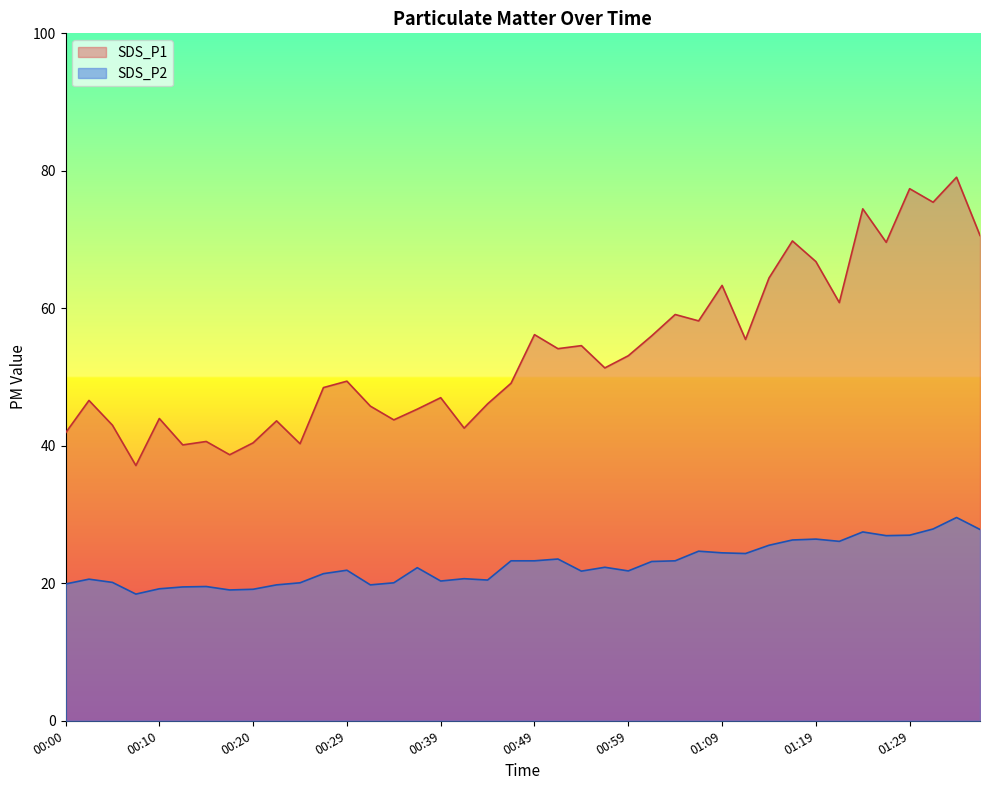

Reading left to right, list all the values displayed in this chart.

SDS_P1: 00:00=41.9	00:02=46.6	00:05=43.0	00:07=37.1	00:10=44.0	00:12=40.1	00:15=40.6	00:17=38.7	00:20=40.4	00:22=43.6	00:25=40.3	00:27=48.5	00:29=49.4	00:32=45.8	00:34=43.8	00:37=45.3	00:39=47.0	00:42=42.6	00:44=46.1	00:47=49.1	00:49=56.2	00:52=54.1	00:54=54.6	00:56=51.3	00:59=53.1	01:01=56.0	01:04=59.1	01:06=58.2	01:09=63.3	01:11=55.5	01:14=64.4	01:16=69.8	01:19=66.8	01:21=60.8	01:24=74.5	01:26=69.6	01:29=77.4	01:31=75.4	01:34=79.1	01:36=70.6
SDS_P2: 00:00=19.9	00:02=20.6	00:05=20.1	00:07=18.4	00:10=19.2	00:12=19.5	00:15=19.5	00:17=19.0	00:20=19.1	00:22=19.8	00:25=20.1	00:27=21.4	00:29=21.9	00:32=19.8	00:34=20.1	00:37=22.3	00:39=20.3	00:42=20.7	00:44=20.5	00:47=23.3	00:49=23.3	00:52=23.5	00:54=21.8	00:56=22.3	00:59=21.8	01:01=23.2	01:04=23.3	01:06=24.7	01:09=24.4	01:11=24.3	01:14=25.5	01:16=26.3	01:19=26.4	01:21=26.1	01:24=27.5	01:26=26.9	01:29=27.0	01:31=27.9	01:34=29.6	01:36=27.8